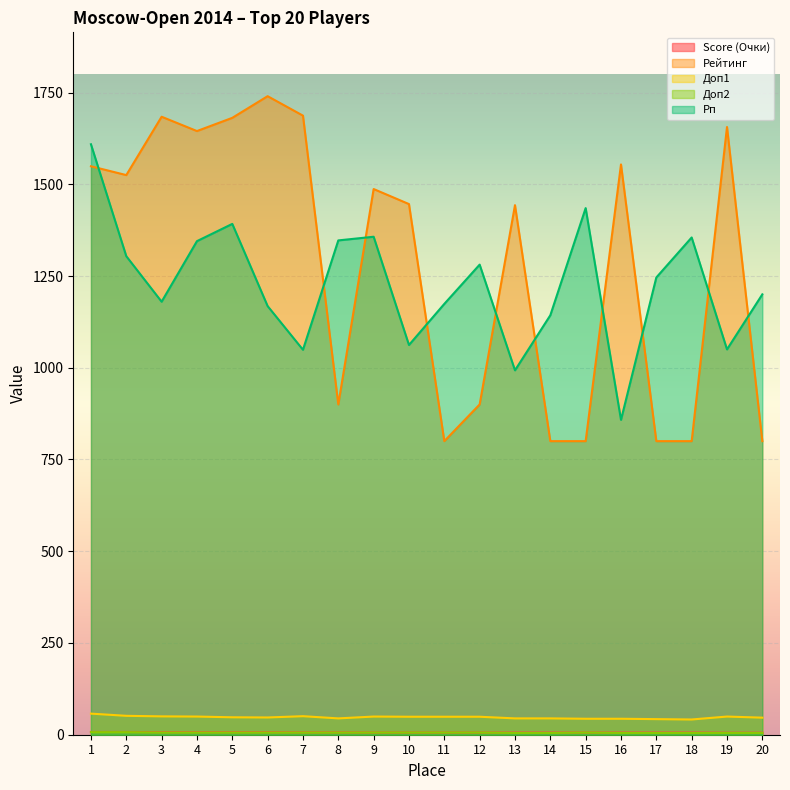

Reading right to left, extract all data points from this chart.

Score (Очки): 20=5.5	19=5.5	18=6.0	17=6.0	16=6.0	15=6.0	14=6.0	13=6.0	12=6.0	11=6.0	10=6.0	9=6.0	8=6.5	7=6.5	6=7.0	5=7.0	4=7.0	3=7.0	2=7.5	1=7.5
Рейтинг: 20=800.0	19=1656.0	18=800.0	17=800.0	16=1554.0	15=800.0	14=800.0	13=1443.0	12=900.0	11=800.0	10=1446.0	9=1487.0	8=900.0	7=1687.0	6=1740.0	5=1681.0	4=1645.0	3=1684.0	2=1525.0	1=1549.0
Доп1: 20=46.5	19=49.5	18=41.5	17=42.5	16=43.5	15=43.5	14=44.5	13=44.5	12=49.0	11=49.0	10=49.0	9=49.5	8=44.5	7=50.5	6=47.0	5=47.5	4=49.5	3=50.0	2=51.5	1=57.5
Доп2: 20=5.0	19=5.0	18=5.0	17=5.0	16=5.0	15=6.0	14=5.0	13=5.0	12=6.0	11=6.0	10=6.0	9=6.0	8=6.0	7=6.0	6=6.0	5=6.0	4=6.0	3=6.0	2=7.0	1=7.0
Рп: 20=1200.0	19=1050.0	18=1355.0	17=1246.0	16=858.0	15=1435.0	14=1143.0	13=993.0	12=1281.0	11=1174.0	10=1062.0	9=1357.0	8=1347.0	7=1049.0	6=1168.0	5=1392.0	4=1345.0	3=1180.0	2=1304.0	1=1609.0